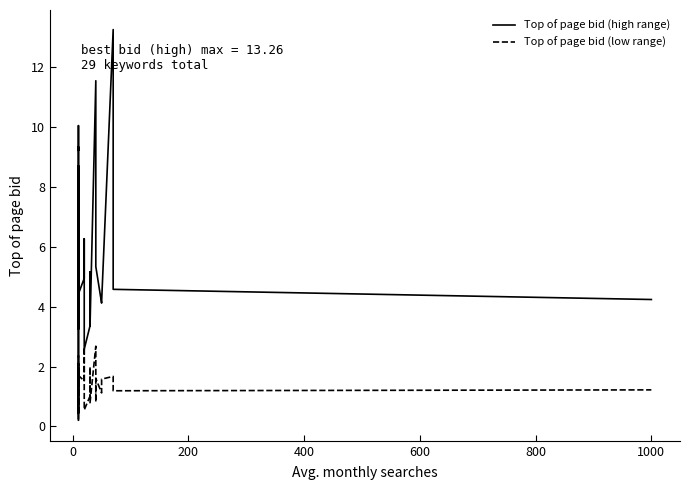

What value does the Top of page bid (low range) series have at 1000?

1.2